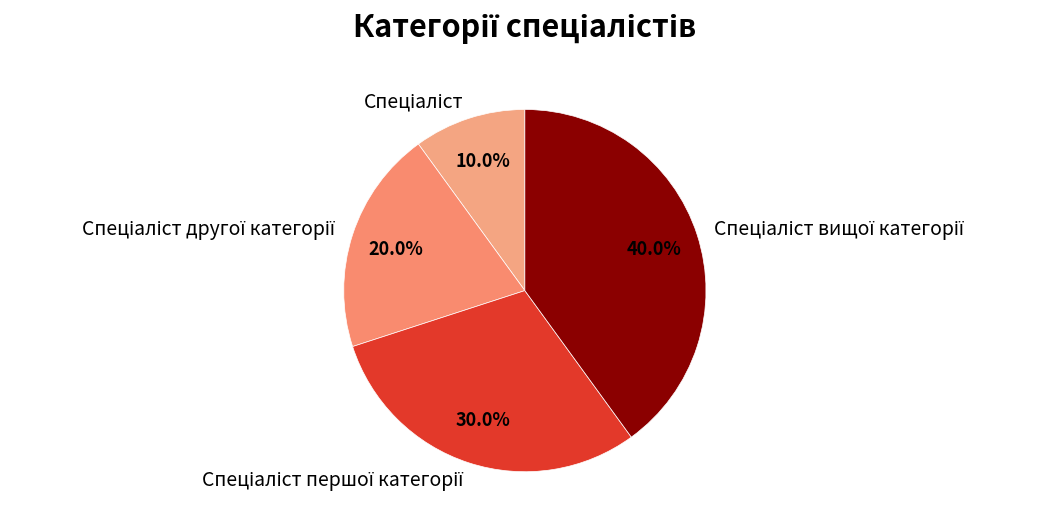

Is there a majority slice in this chart?

No